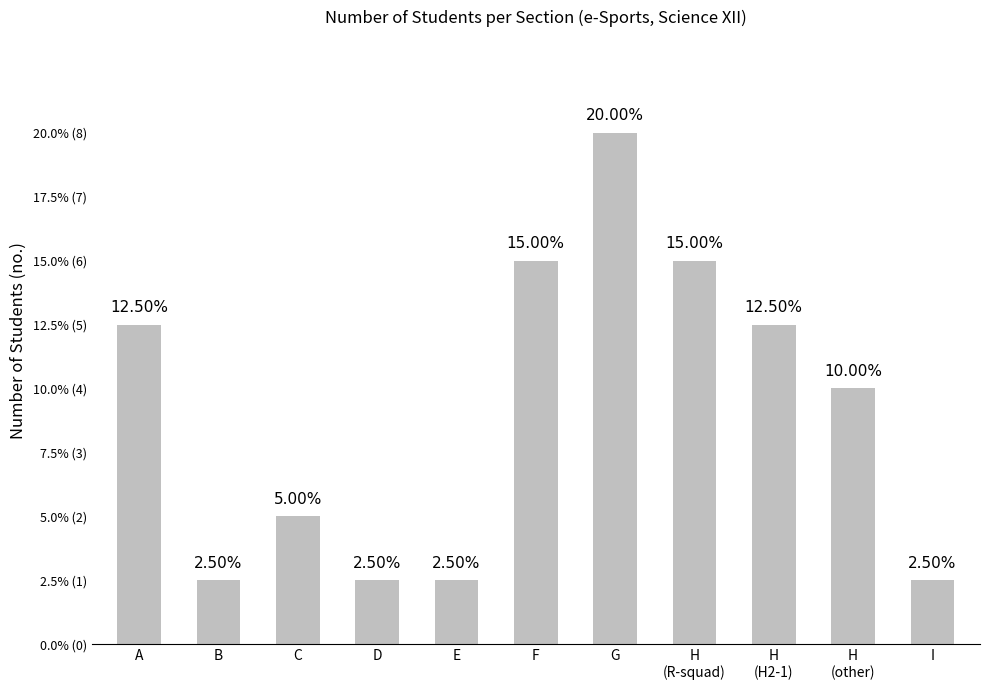

Does the chart contain any negative values?

No